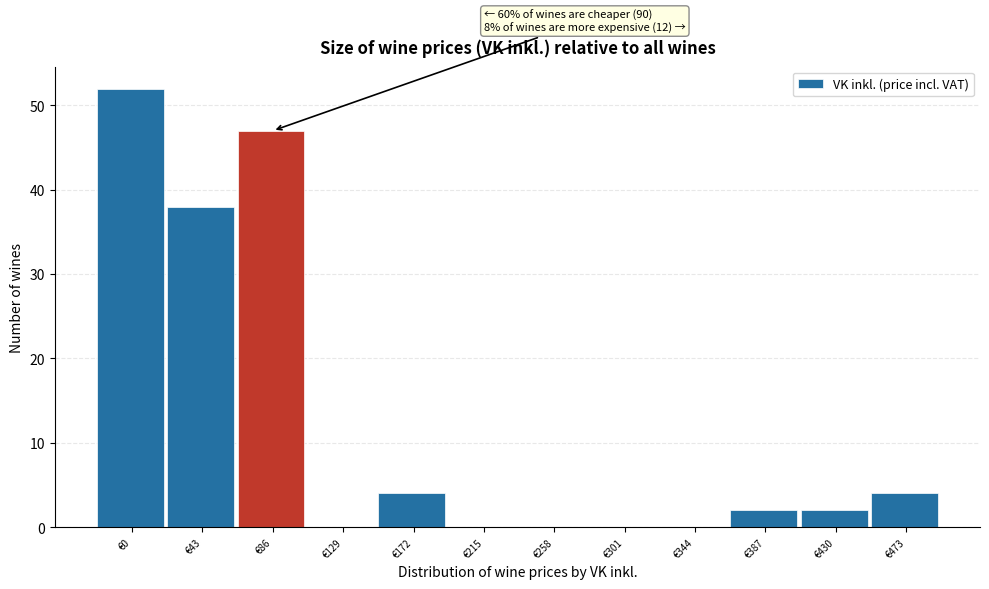

Reading left to right, list all the values displayed in this chart.

€0=52	€43=38	€86=47	€129=0	€172=4	€215=0	€258=0	€301=0	€344=0	€387=2	€430=2	€473=4